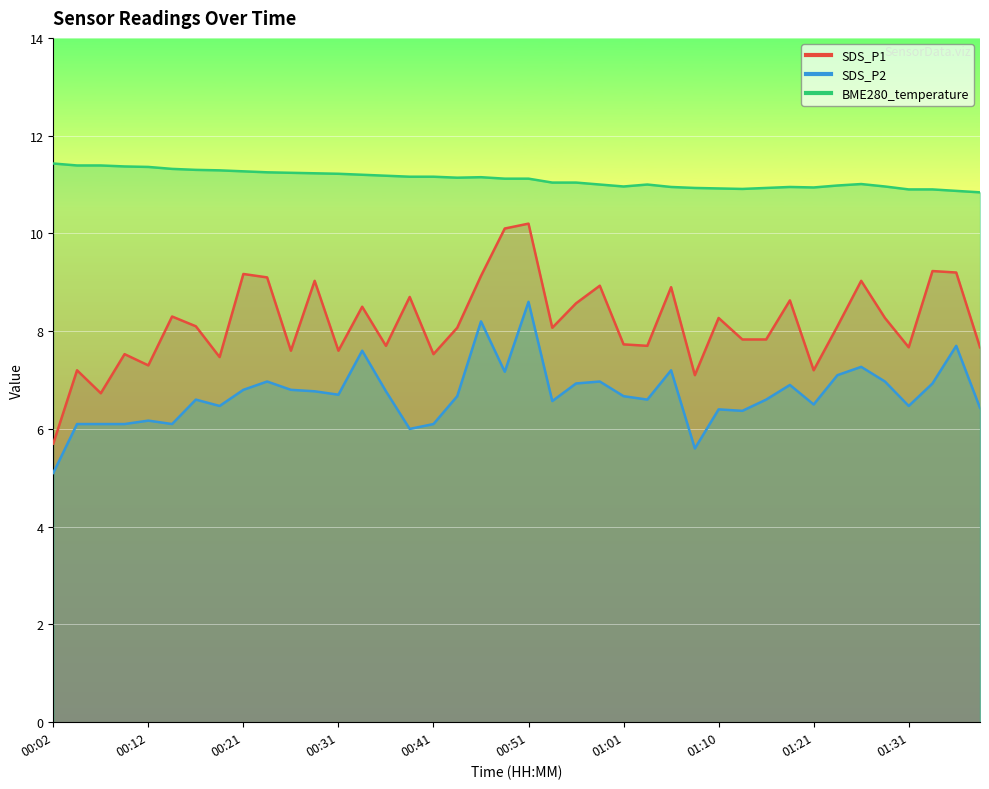

Where does the SDS_P2 series first go above 6?

00:04